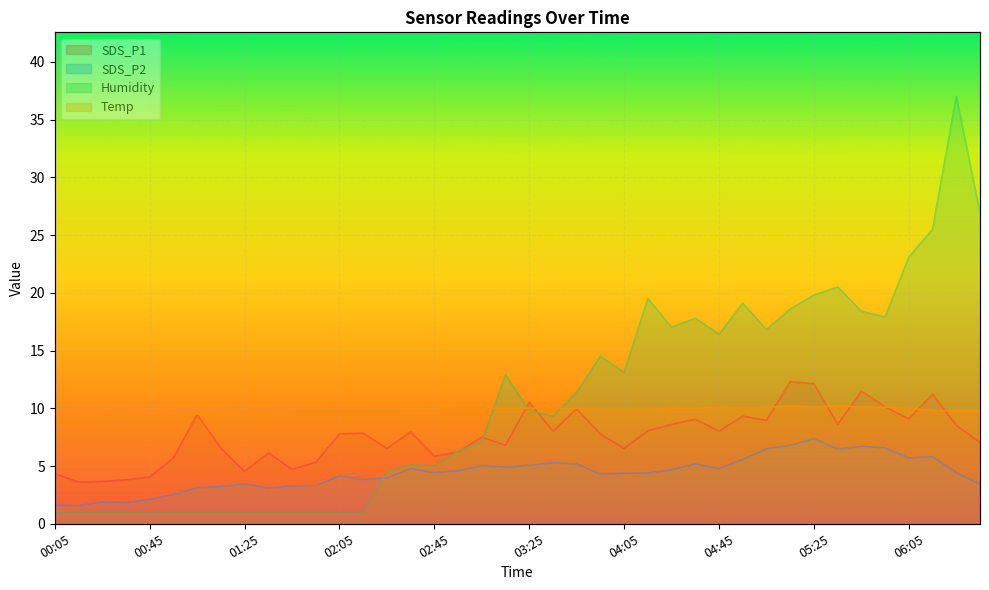

Reading right to left, what are all the values shown in this chart?

SDS_P1: 06:35=7.0	06:25=8.5	06:15=11.2	06:05=9.1	05:55=10.1	05:45=11.5	05:35=8.6	05:25=12.1	05:15=12.3	05:05=8.9	04:55=9.3	04:45=8.0	04:35=9.1	04:25=8.6	04:15=8.1	04:05=6.5	03:55=7.8	03:45=9.9	03:35=8.0	03:25=10.5	03:15=6.8	03:05=7.5	02:55=6.2	02:45=5.8	02:35=8.0	02:25=6.5	02:15=7.8	02:05=7.8	01:55=5.3	01:45=4.7	01:35=6.1	01:25=4.5	01:15=6.5	01:05=9.4	00:55=5.7	00:45=4.0	00:35=3.8	00:25=3.7	00:15=3.6	00:05=4.3
SDS_P2: 06:35=3.4	06:25=4.5	06:15=5.8	06:05=5.7	05:55=6.6	05:45=6.7	05:35=6.5	05:25=7.4	05:15=6.8	05:05=6.5	04:55=5.6	04:45=4.8	04:35=5.2	04:25=4.7	04:15=4.4	04:05=4.4	03:55=4.3	03:45=5.2	03:35=5.3	03:25=5.1	03:15=4.9	03:05=5.0	02:55=4.6	02:45=4.4	02:35=4.8	02:25=4.0	02:15=3.8	02:05=4.2	01:55=3.3	01:45=3.3	01:35=3.1	01:25=3.5	01:15=3.2	01:05=3.1	00:55=2.5	00:45=2.1	00:35=1.8	00:25=1.9	00:15=1.6	00:05=1.6
Humidity: 06:35=26.9	06:25=37.0	06:15=25.5	06:05=23.1	05:55=17.9	05:45=18.4	05:35=20.5	05:25=19.8	05:15=18.6	05:05=16.8	04:55=19.1	04:45=16.4	04:35=17.8	04:25=17.0	04:15=19.5	04:05=13.1	03:55=14.5	03:45=11.4	03:35=9.3	03:25=9.8	03:15=12.9	03:05=7.1	02:55=6.3	02:45=5.0	02:35=5.1	02:25=4.5	02:15=1.0	02:05=1.0	01:55=1.0	01:45=1.0	01:35=1.0	01:25=1.0	01:15=1.0	01:05=1.0	00:55=1.0	00:45=1.0	00:35=1.0	00:25=1.0	00:15=1.0	00:05=1.0
Temp: 06:35=9.8	06:25=9.8	06:15=9.8	06:05=10.0	05:55=10.1	05:45=10.1	05:35=10.2	05:25=10.1	05:15=10.2	05:05=10.1	04:55=10.1	04:45=10.1	04:35=10.0	04:25=10.0	04:15=9.9	04:05=9.9	03:55=9.9	03:45=10.0	03:35=10.0	03:25=10.0	03:15=10.0	03:05=10.0	02:55=10.0	02:45=9.9	02:35=9.9	02:25=9.8	02:15=9.8	02:05=9.8	01:55=9.8	01:45=9.7	01:35=9.6	01:25=9.7	01:15=9.6	01:05=9.5	00:55=9.4	00:45=9.3	00:35=9.3	00:25=9.2	00:15=9.1	00:05=9.0